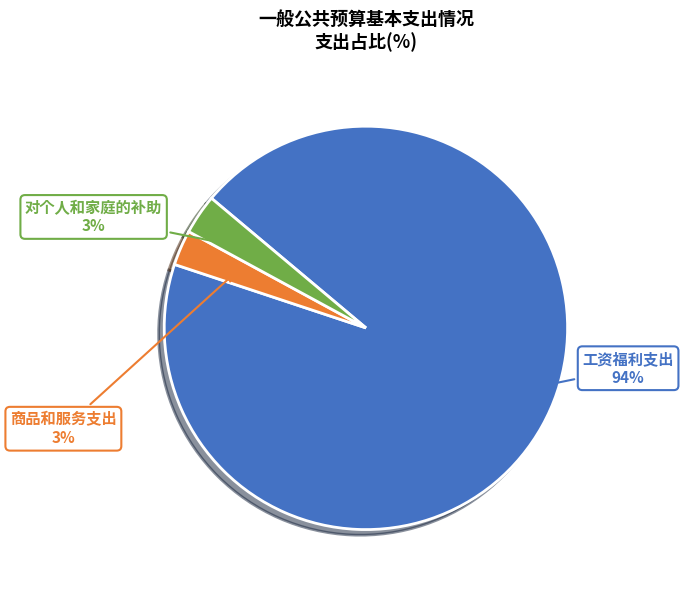

How many segments does this pie chart have?

3